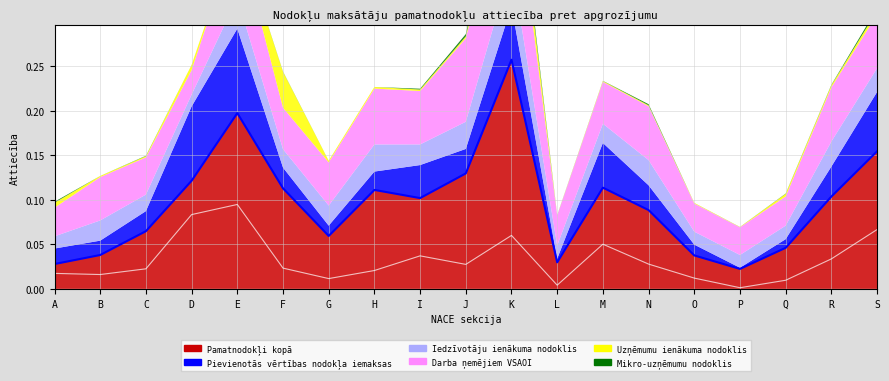

What are all the series names shown in the legend?

Pievienotās vērtības nodokļa iemaksas, Darba ņemējiem VSAOI, Iedzīvotāju ienākuma nodoklis, Uzņēmumu ienākuma nodoklis, Mikro-uzņēmumu nodoklis, Pamatnodokļi kopā